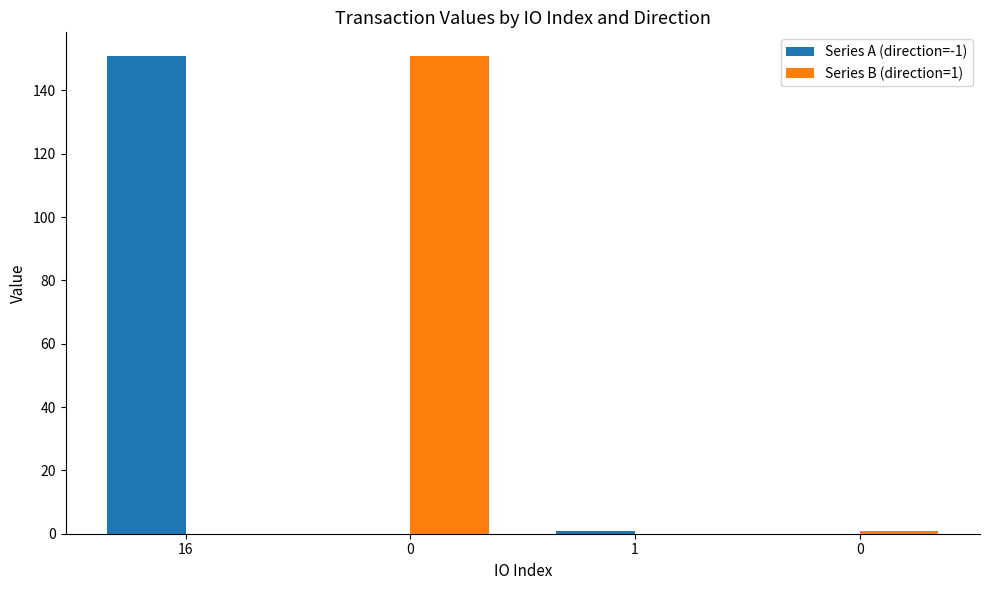

Are the bars horizontal?

No